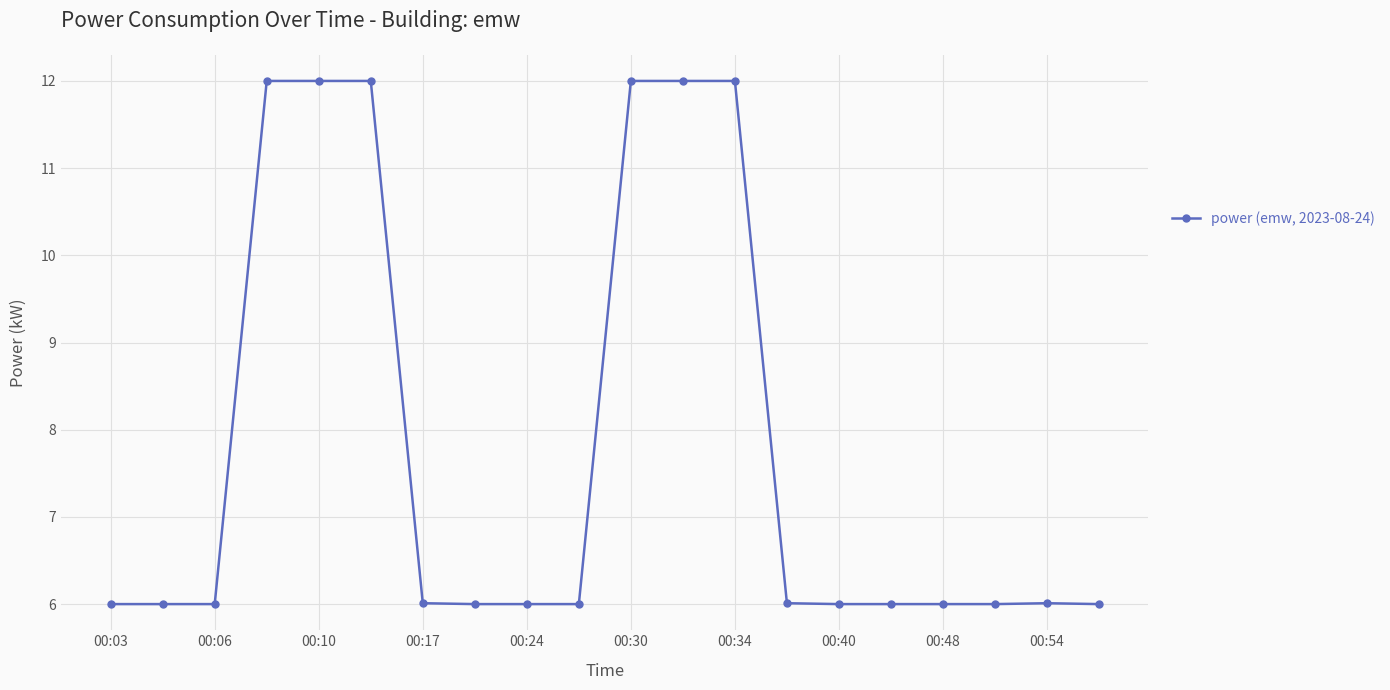

What is the value of the 3rd point from the left?

6.0